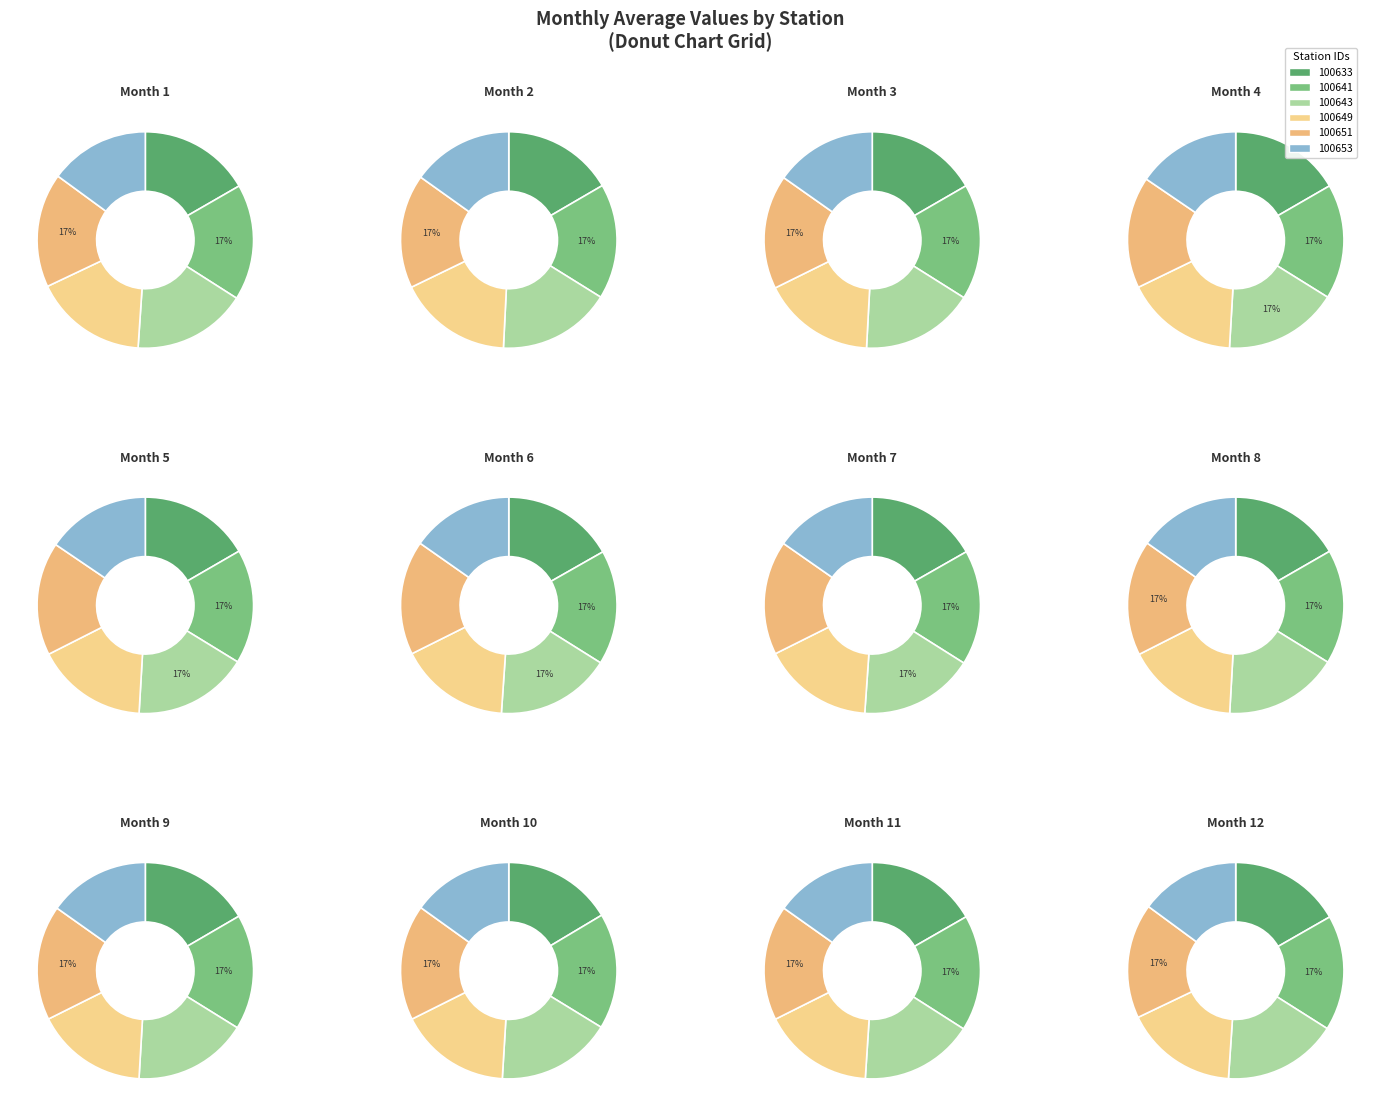

Does 8 account for over 50% of the chart?

No